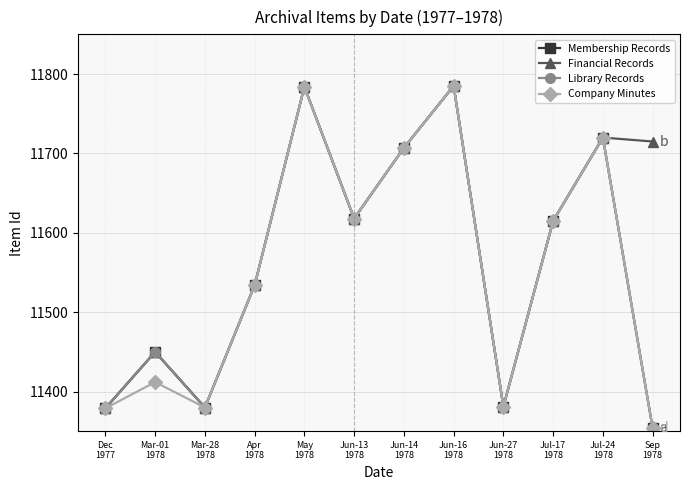

At which label does Company Minutes first exceed 11615?

May
1978